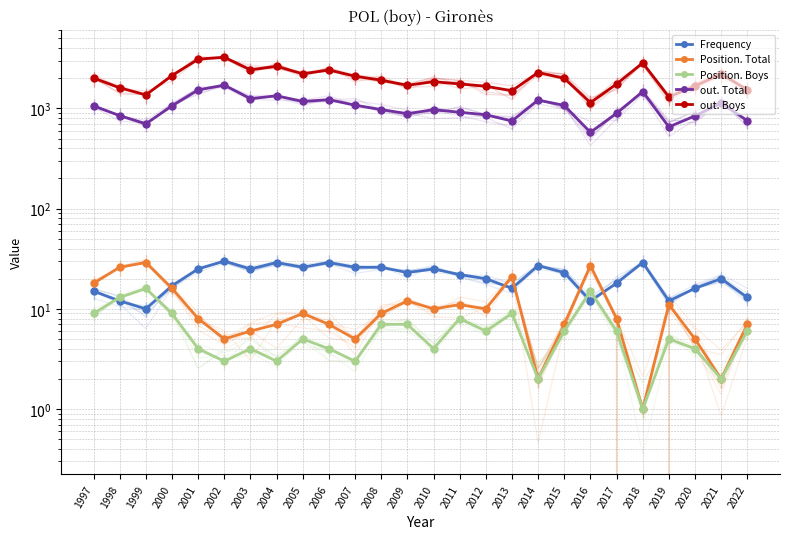

What is the smallest value displayed?

1